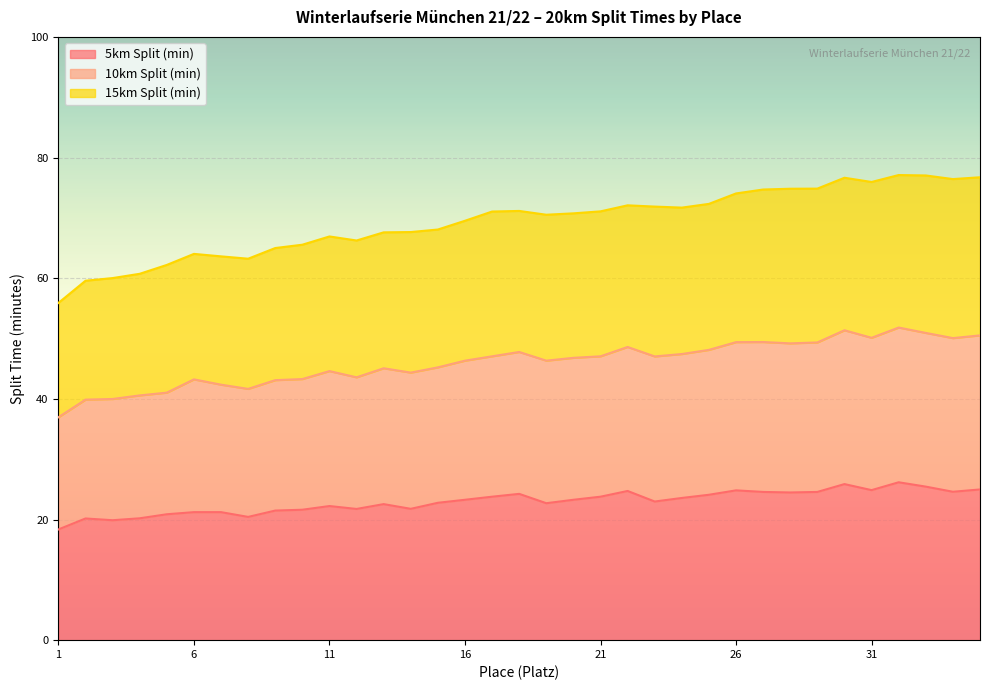

What is the difference between the highest and lowest values at 20?

47.5